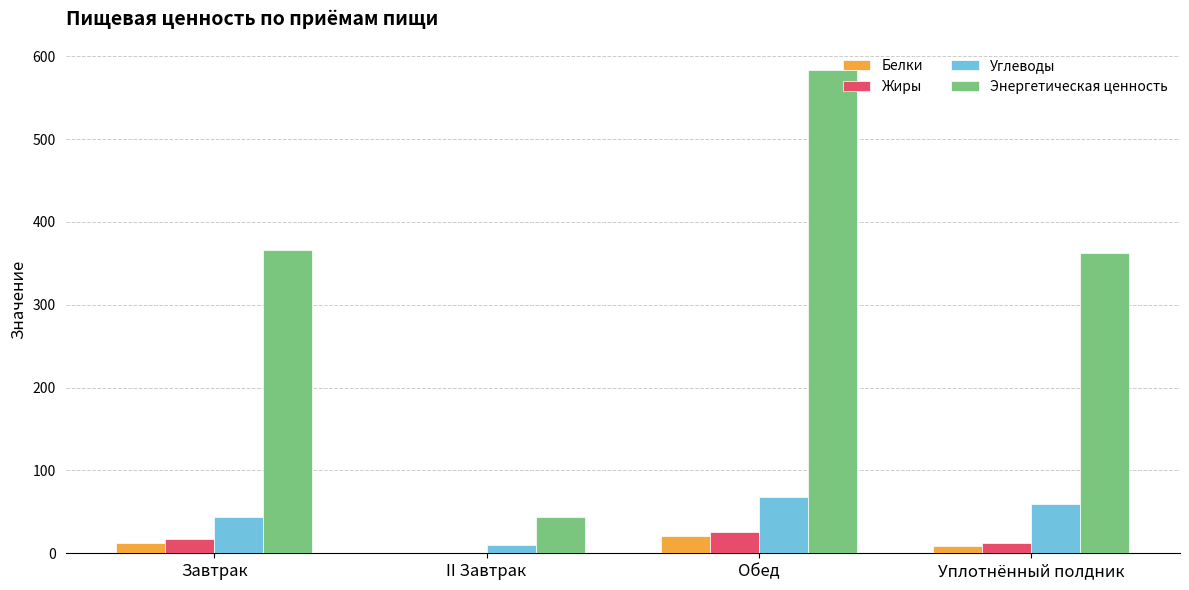

What are all the series names shown in the legend?

Белки, Жиры, Углеводы, Энергетическая ценность